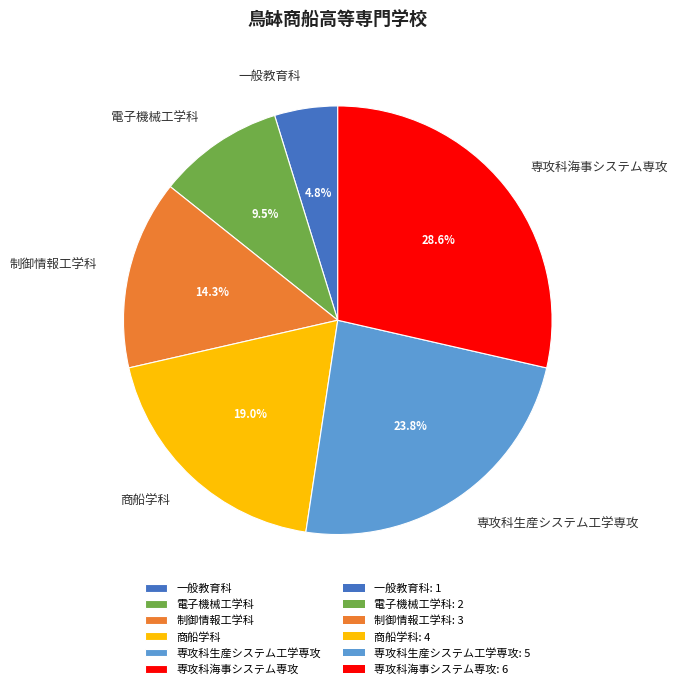

What is the largest slice in the pie chart?

専攻科海事システム専攻